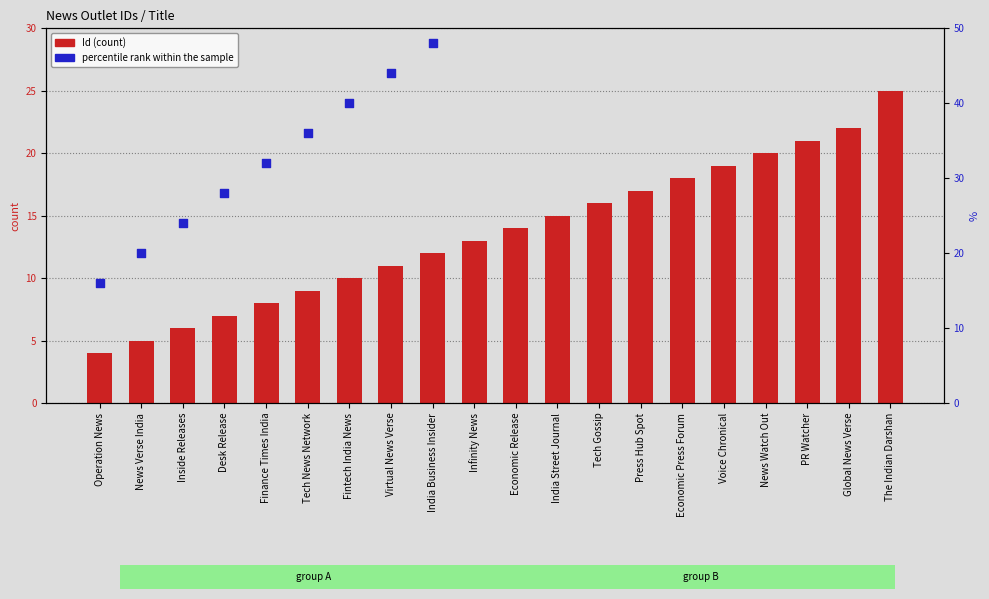

At which category is the sum across all series the highest?

The Indian Darshan